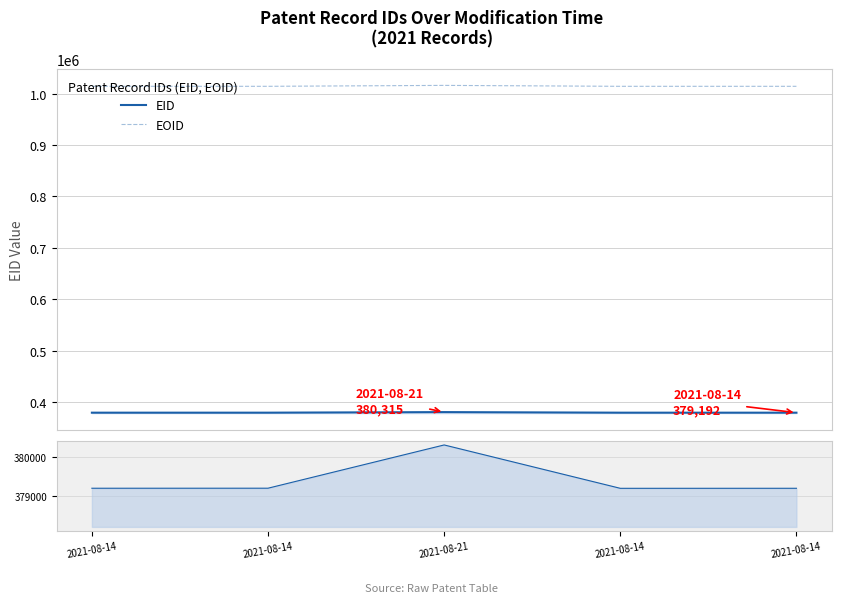

What is the smallest value displayed?

379191